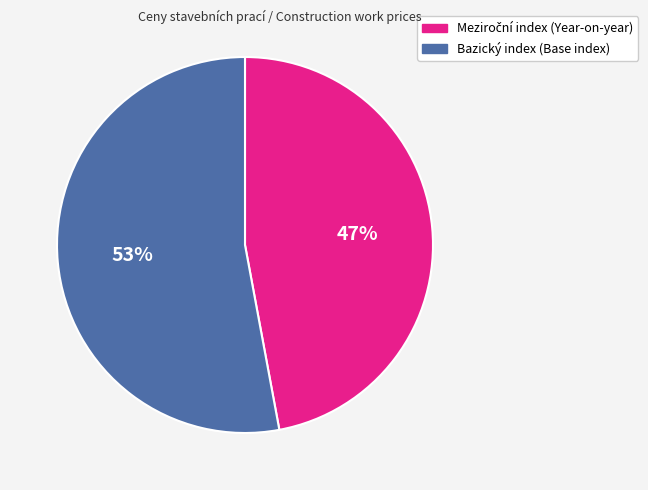

Does any single category account for the majority?

Yes